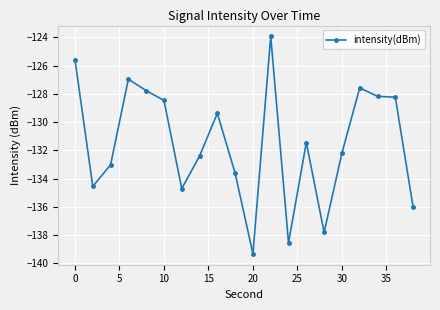

Reading right to left, transcribe all the data shown in this chart.

-136.0	-128.2	-128.2	-127.6	-132.2	-137.8	-131.4	-138.6	-123.9	-139.3	-133.6	-129.4	-132.4	-134.7	-128.5	-127.8	-127.0	-133.0	-134.6	-125.6